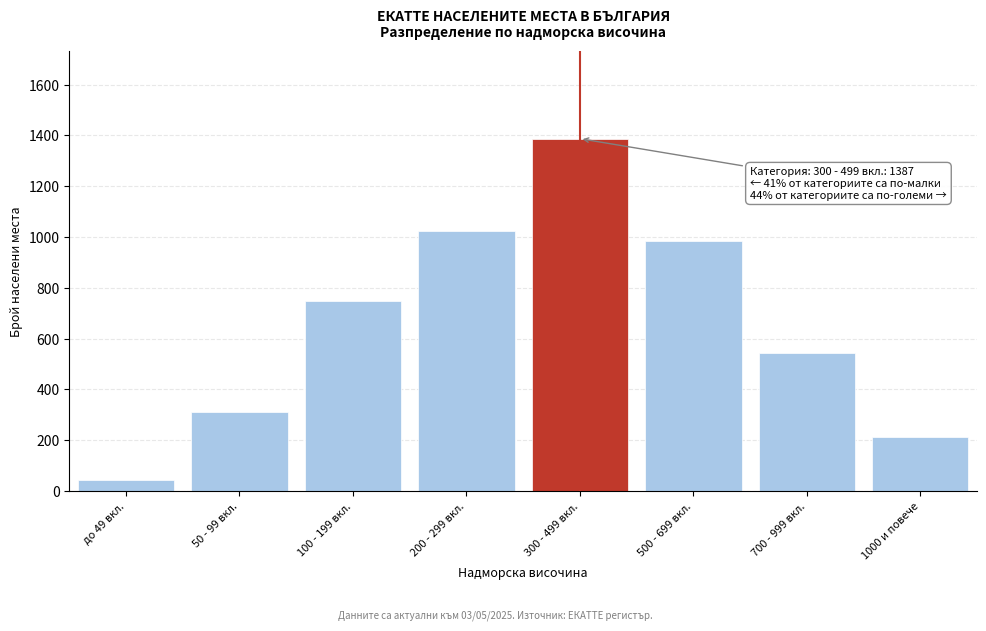

Reading left to right, extract all data points from this chart.

до 49 вкл.=45	50 - 99 вкл.=312	100 - 199 вкл.=748	200 - 299 вкл.=1024	300 - 499 вкл.=1387	500 - 699 вкл.=986	700 - 999 вкл.=543	1000 и повече=214